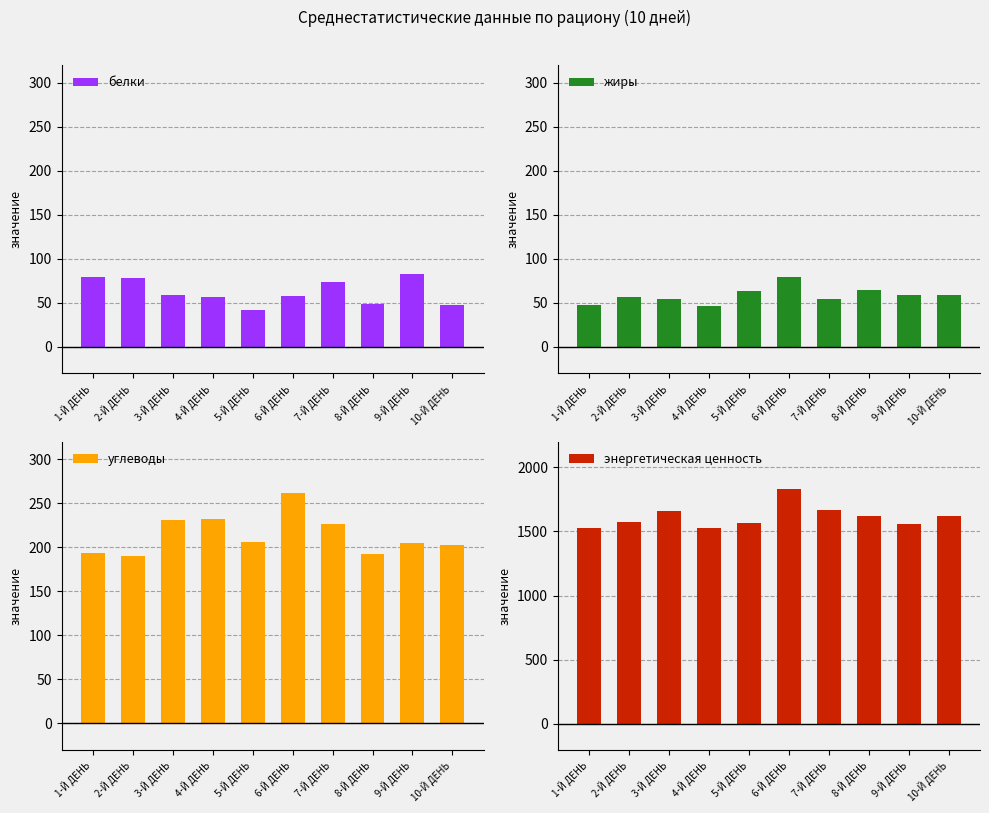

Rank the series at 6-Й ДЕНЬ from highest to lowest value.

энергетическая ценность, углеводы, жиры, белки